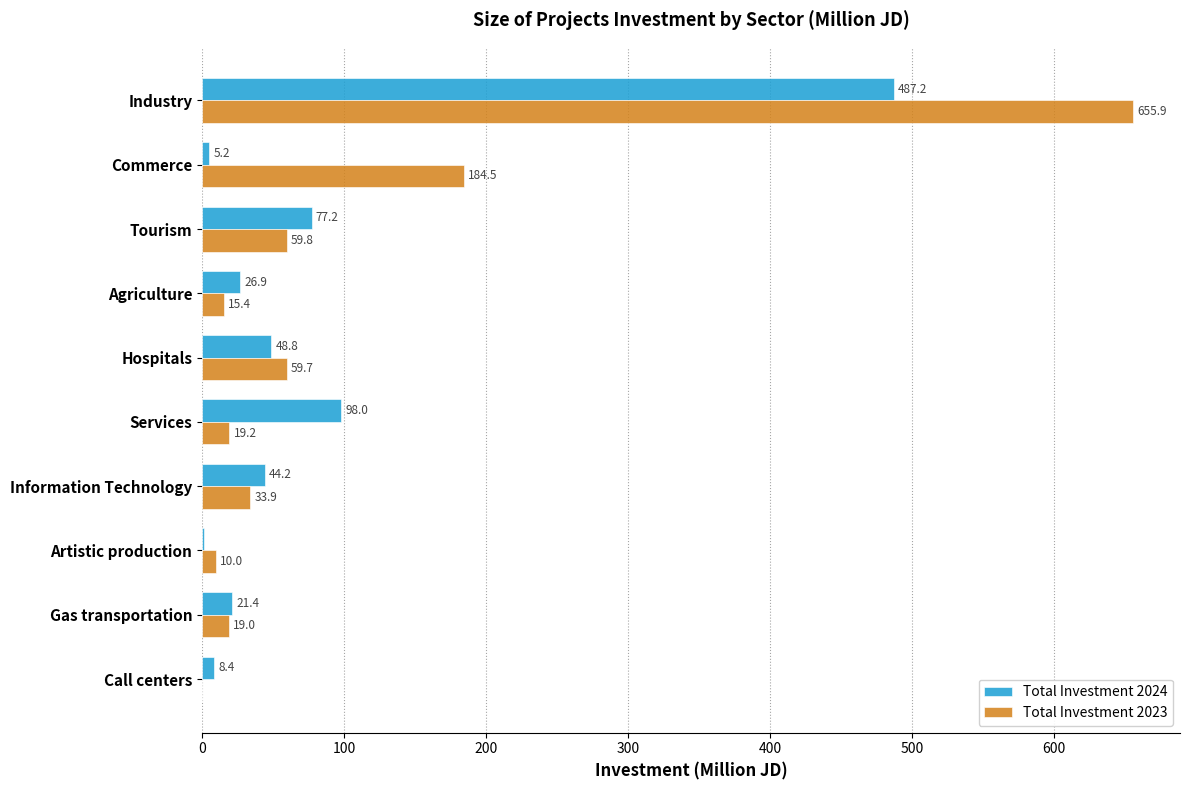

Which series changed the most between Industry and Hospitals?

Total Investment 2023